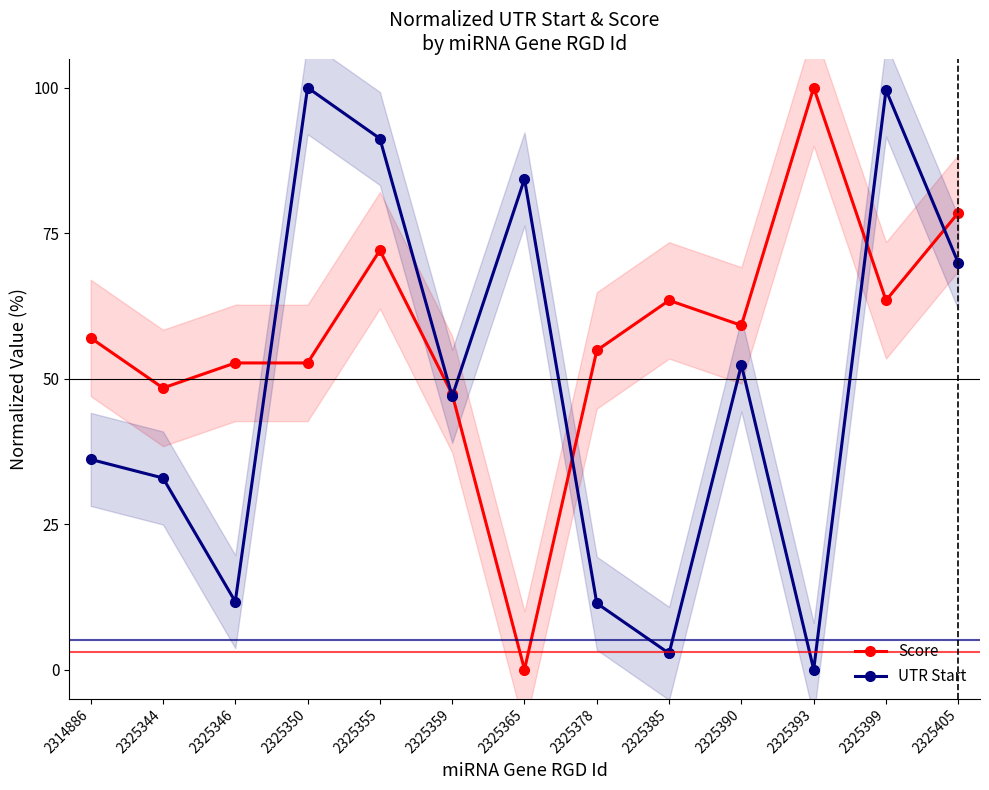

At which label is UTR Start closest to 50?

2325390